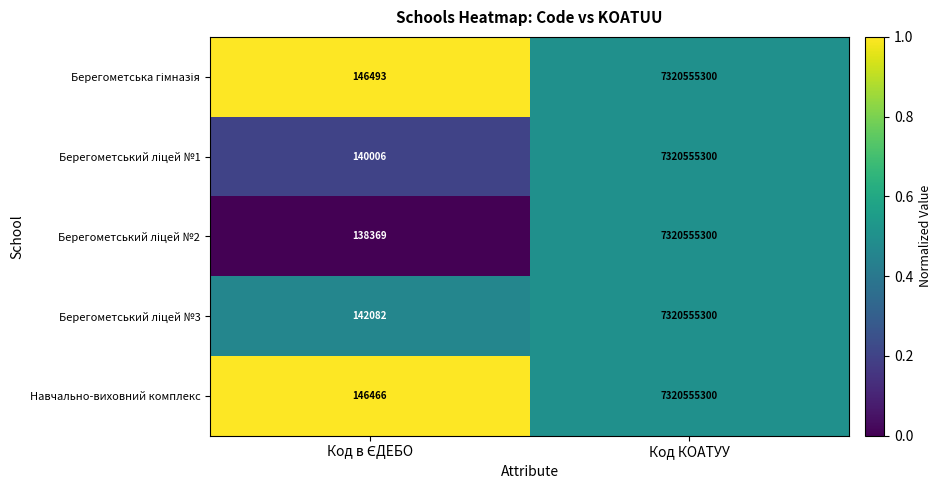

The Навчально-виховний комплекс series shows 11031969959 at Код КОАТУУ. True or false?

False